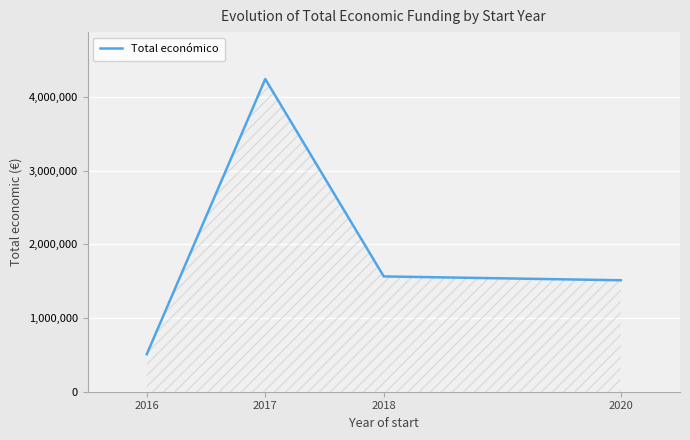

List the labels in order of value, largest first.

2017, 2018, 2020, 2016